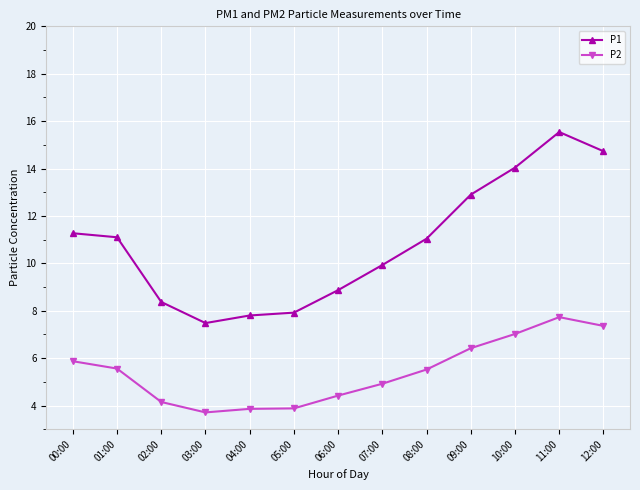

What is the sum of the P1 values at 00:00 and 11:00?

26.8